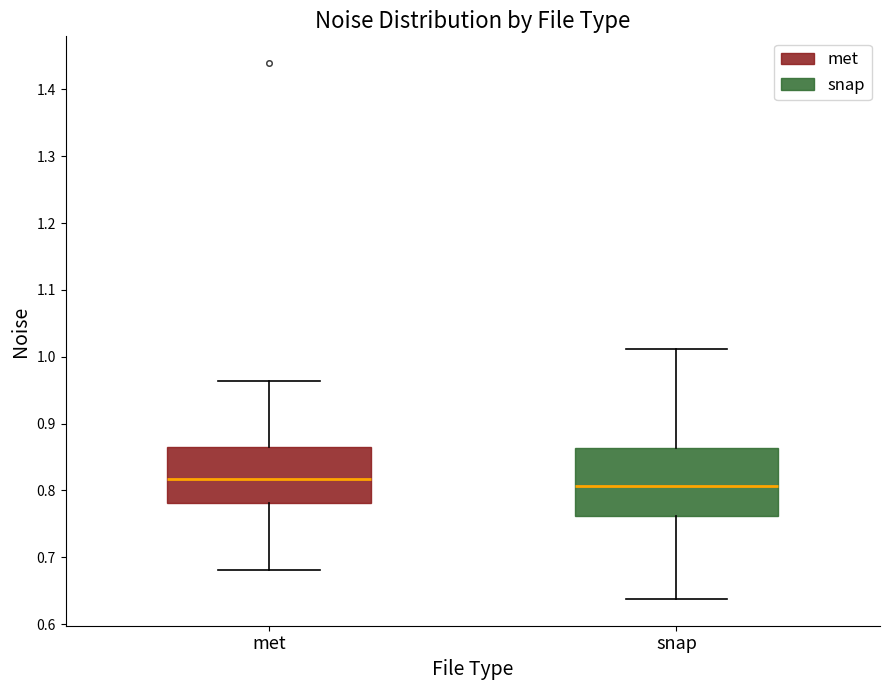

Which box has the highest median line?

met